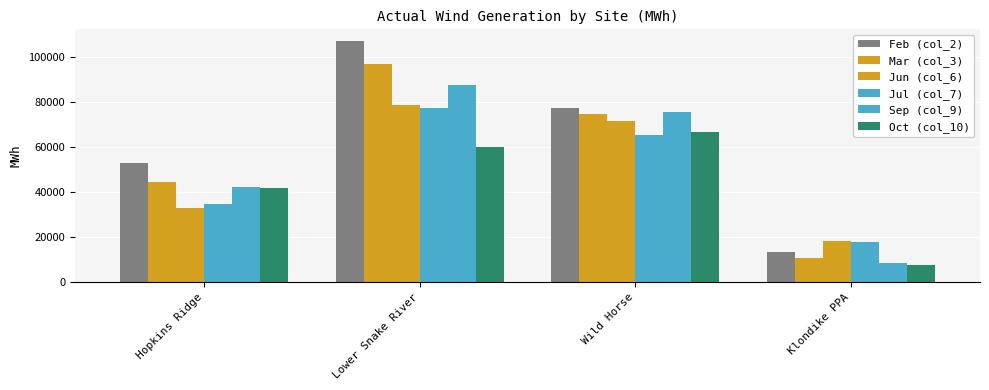

How many bars are there in each group?

6